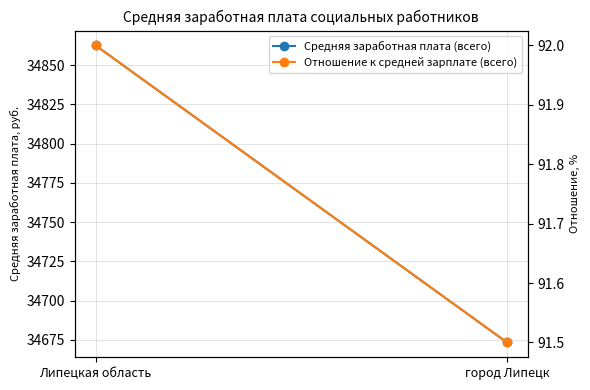

Which category has the lowest value in the Отношение к средней зарплате (всего) series?

город Липецк